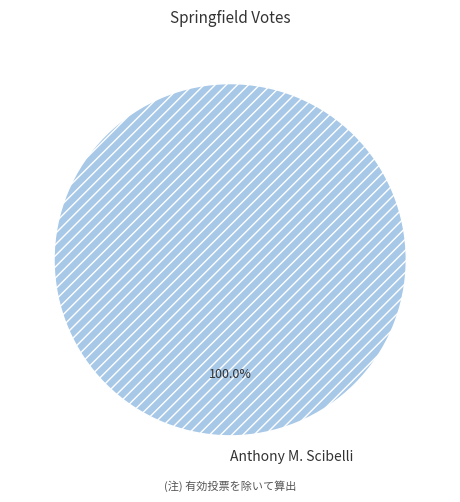

What is the majority slice?

Anthony M. Scibelli